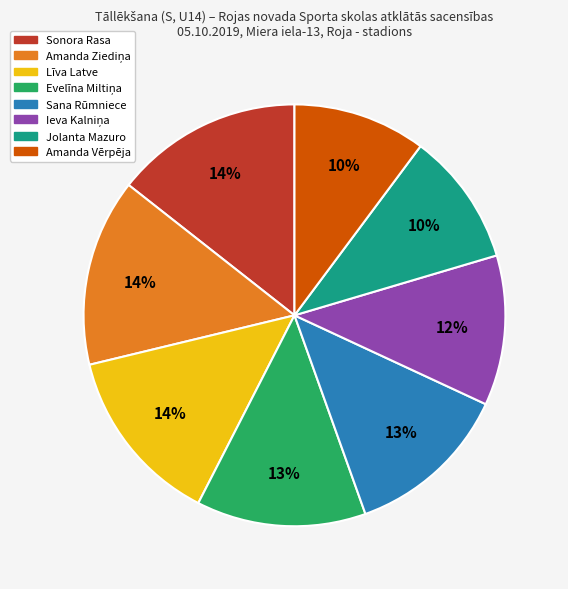

Approximately how many times larger is the value at Jolanta Mazuro compared to Līva Latve?

0.7